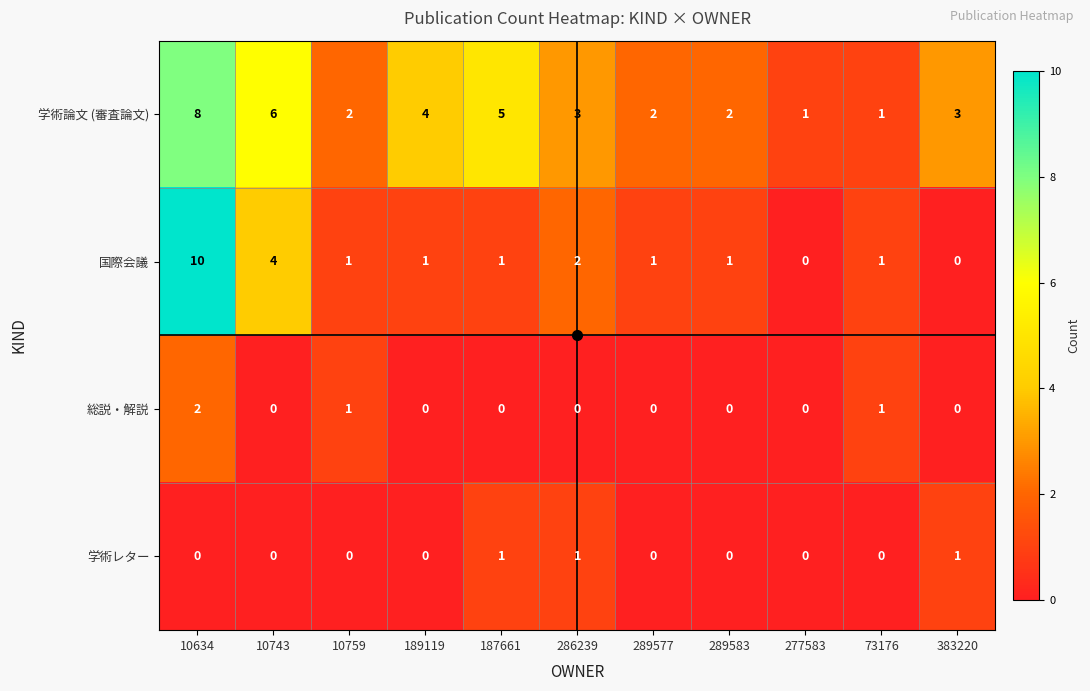

Which series has the largest range (max minus min)?

国際会議